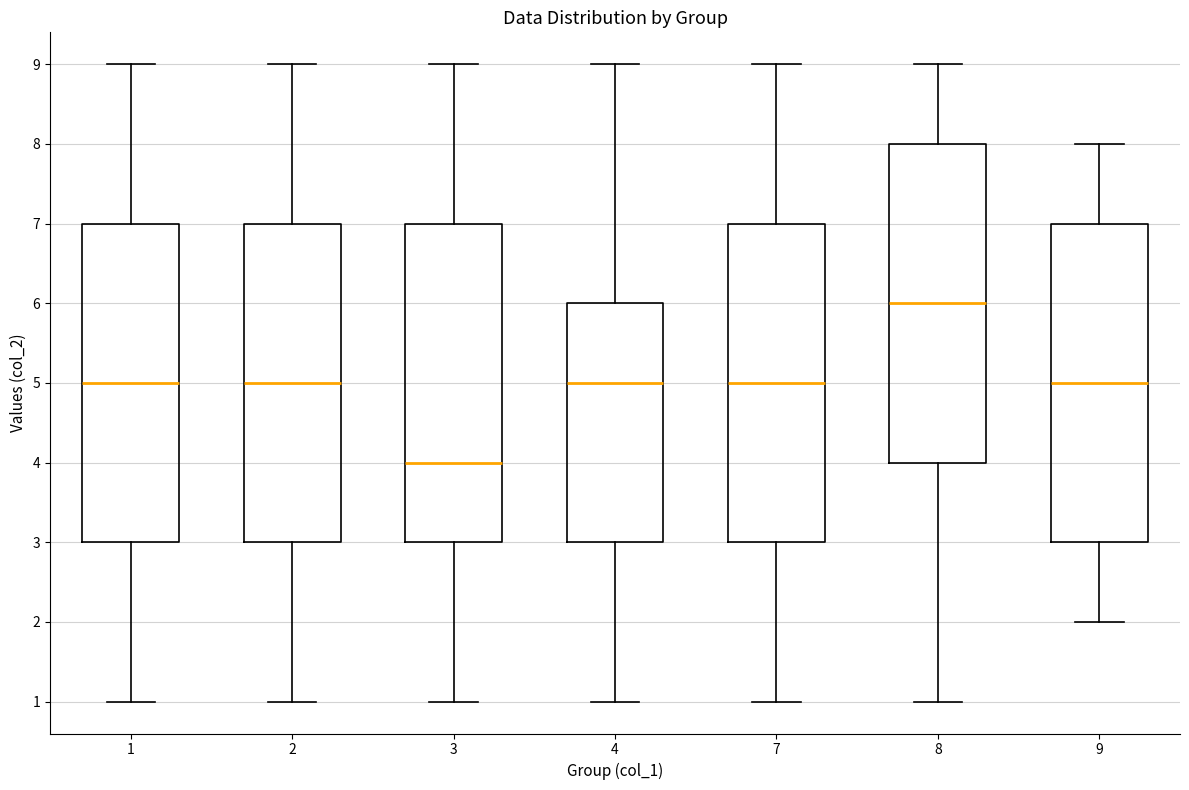

Reading left to right, transcribe this box plot: for each box, give where its median line is, the range the box spans, and where its two whiskers end, as read against the y-axis. The values are not printed on the chart, so give them approximately, as read against the axis.

1: median 5, box 3 to 7, whiskers 1 to 9
2: median 5, box 3 to 7, whiskers 1 to 9
3: median 4, box 3 to 7, whiskers 1 to 9
4: median 5, box 3 to 6, whiskers 1 to 9
7: median 5, box 3 to 7, whiskers 1 to 9
8: median 6, box 4 to 8, whiskers 1 to 9
9: median 5, box 3 to 7, whiskers 2 to 8